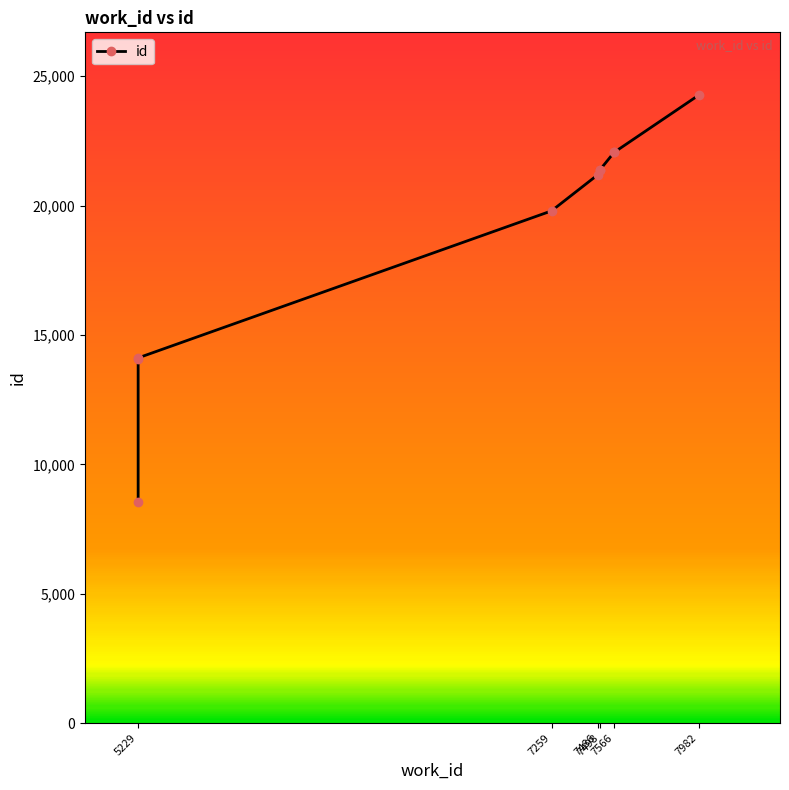

What is the difference between the second highest and minimum values?

13508